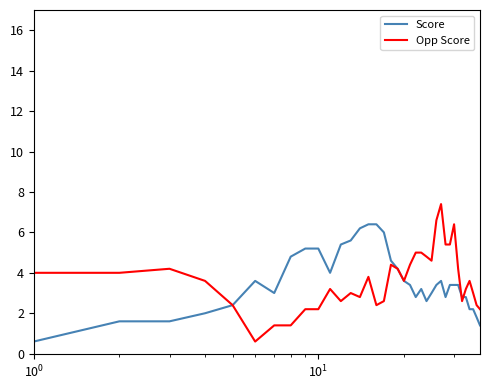

Rank the series by their maximum value, from highest to lowest.

Opp Score, Score